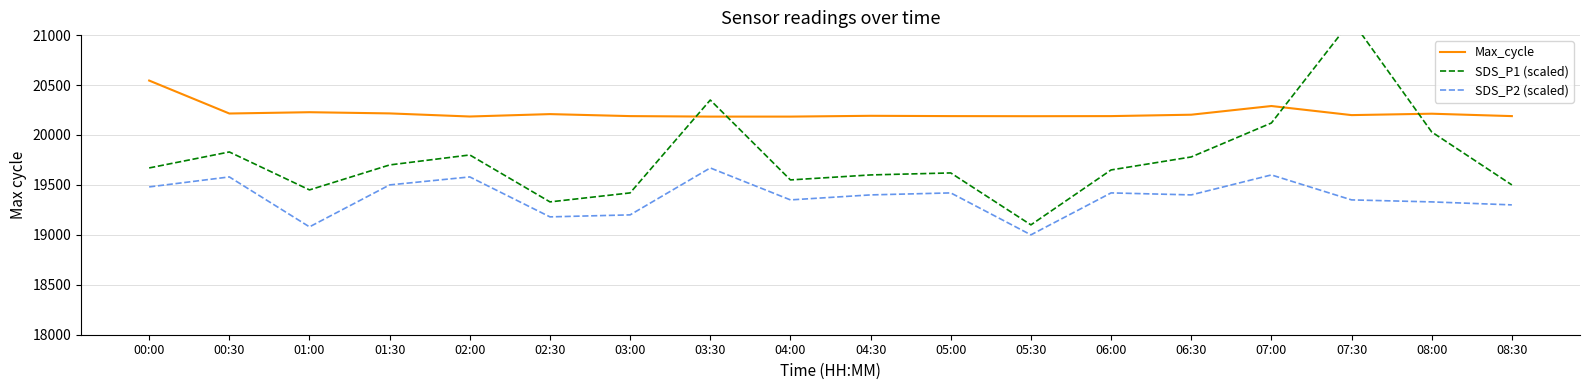

Is it true that Max_cycle equals 34986 at 04:00?

False